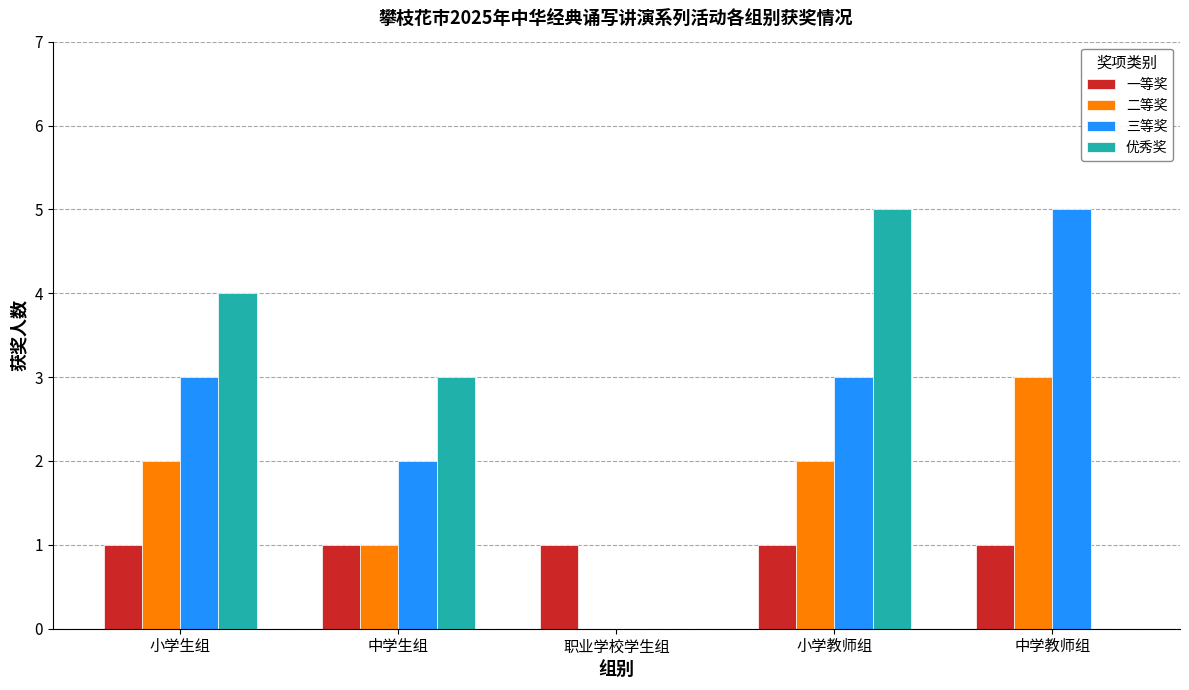

What is the sum of all 二等奖 values?

8